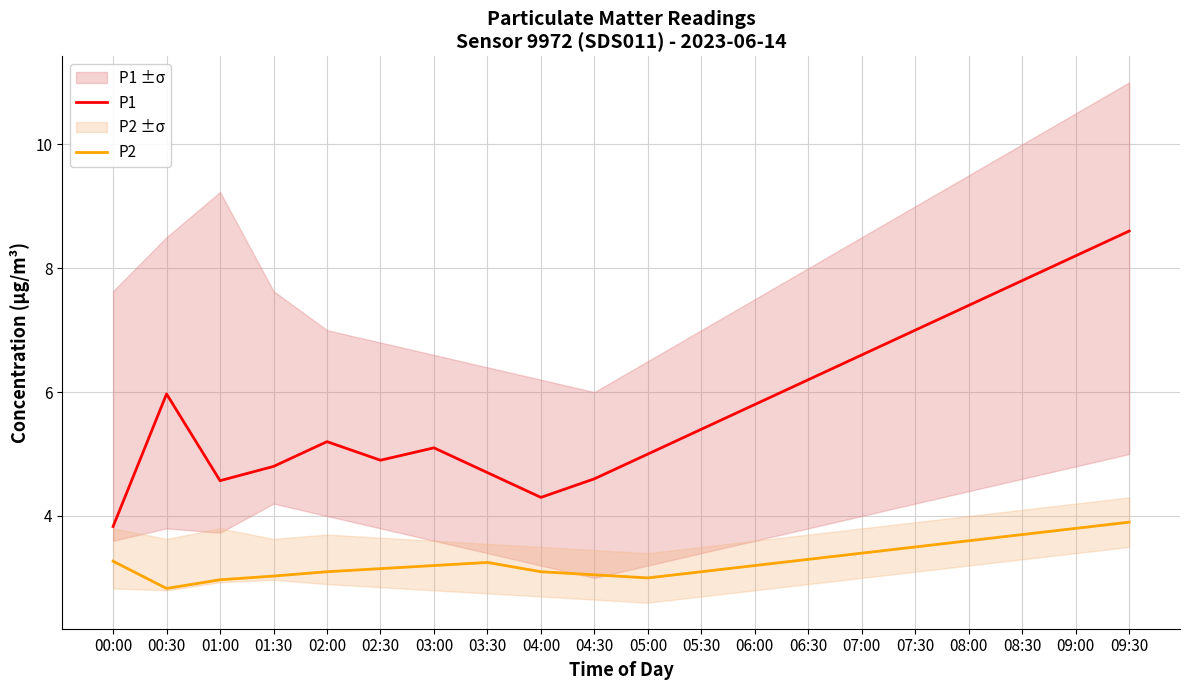

True or false: P1 and P2 cross at least once.

False